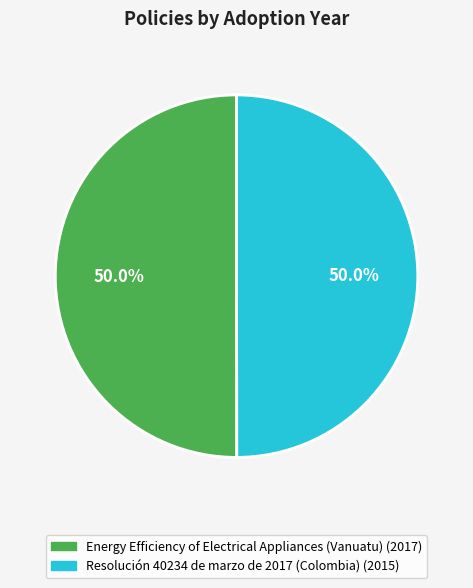

To the nearest percent, what is the average slice percentage?

50%